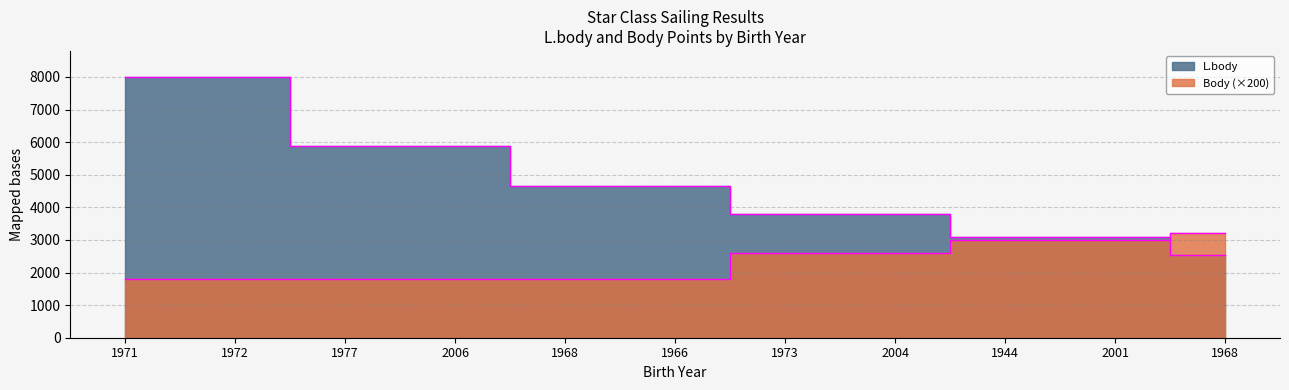

How many times do L.body and Body cross each other?

1